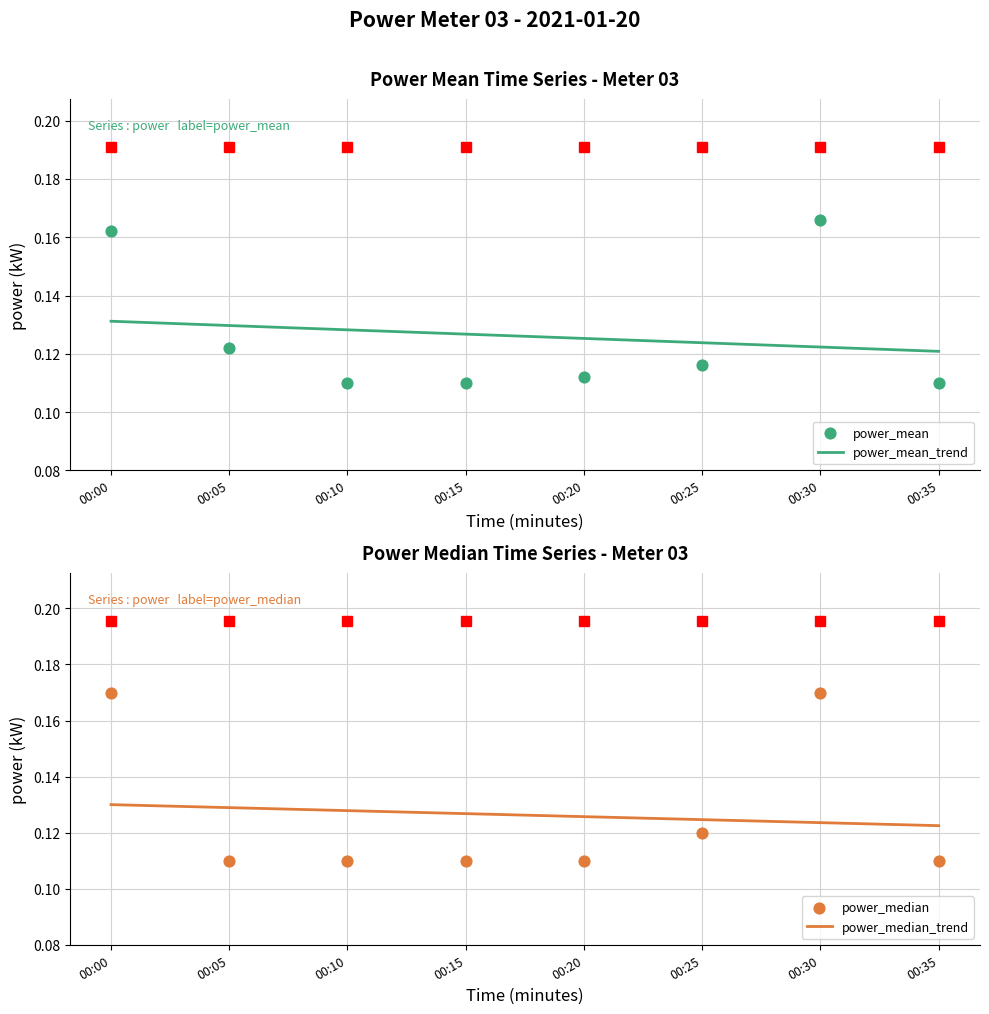

At how many categories does at least one series exceed 0?

8